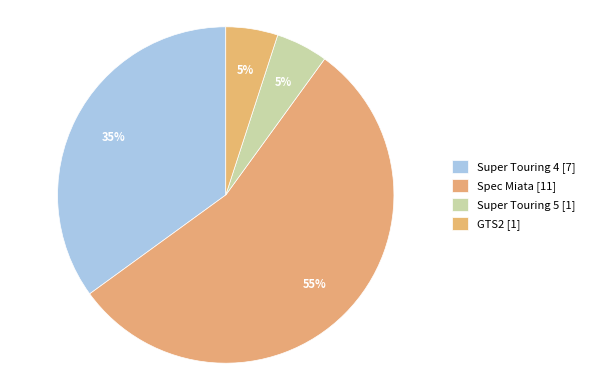

To the nearest percent, what portion does GTS2 represent?

5%